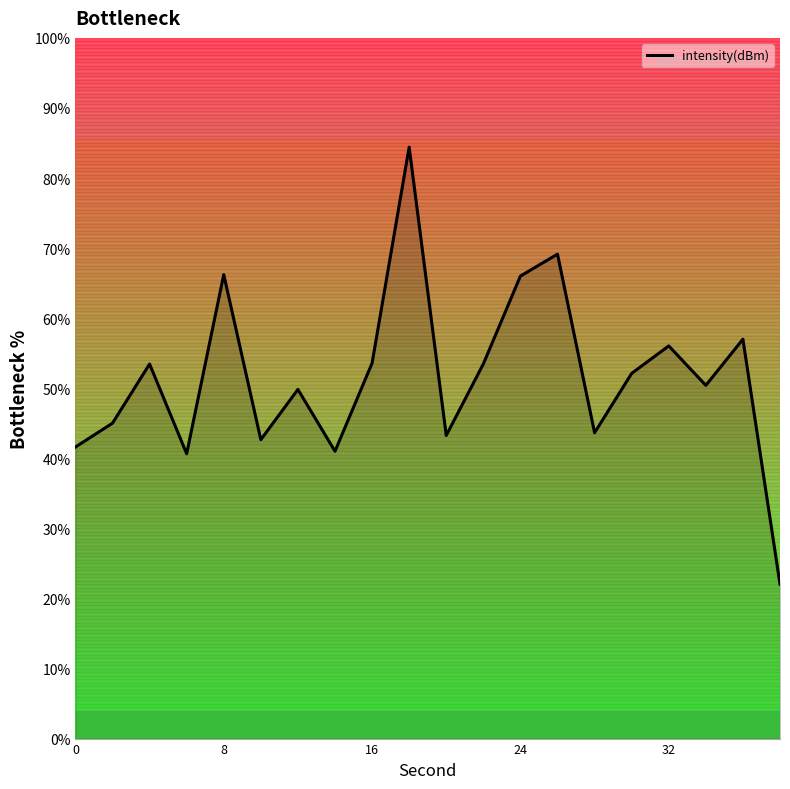

How many values are below 52?

10